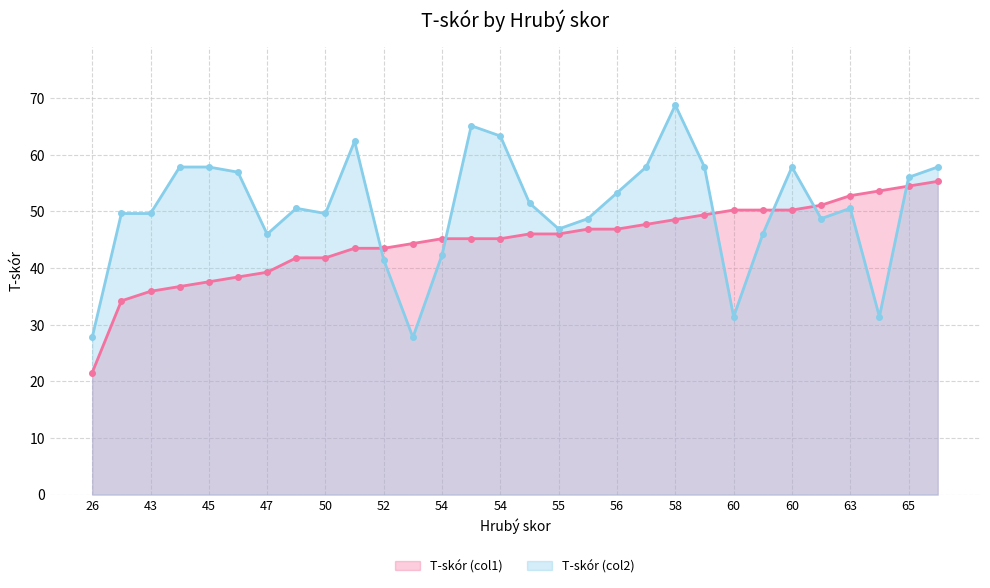

How many interior local valleys does the T-skór (col2) series have?

7